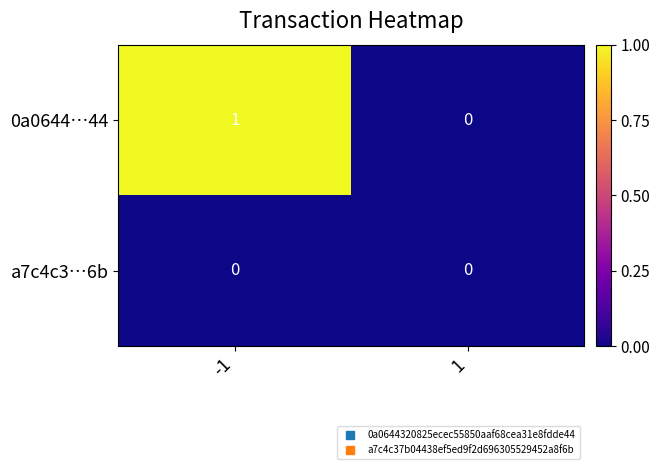

Is the value of 0a0644…44 at -1 greater than the value of a7c4c3…6b at -1?

Yes